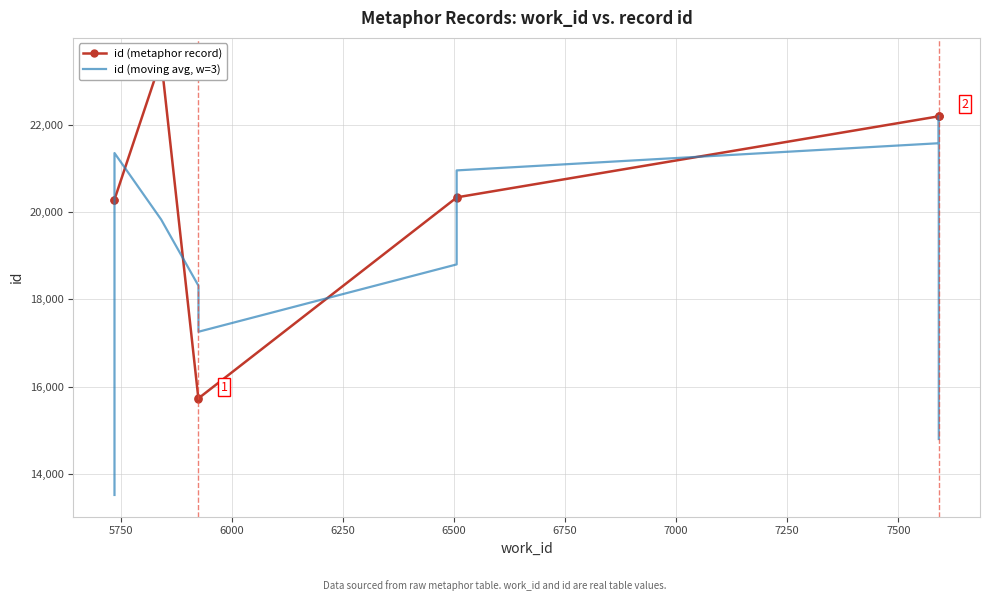

How many intersections are there between id (moving avg, w=3) and id (metaphor record)?

8